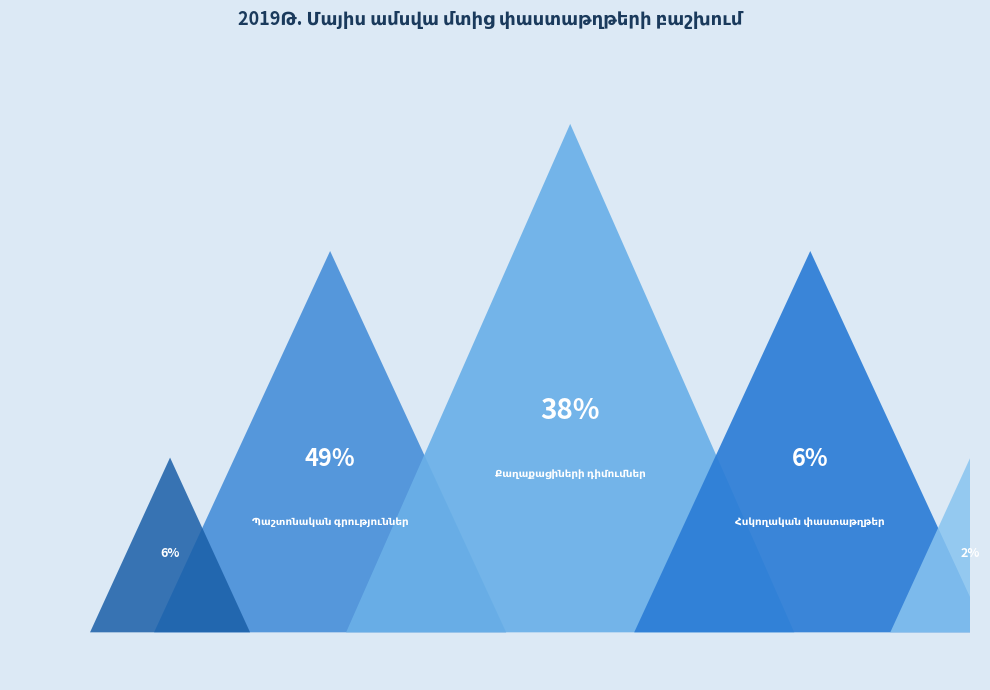

What is the largest slice in the pie chart?

Պաշտոնական
գրություններ